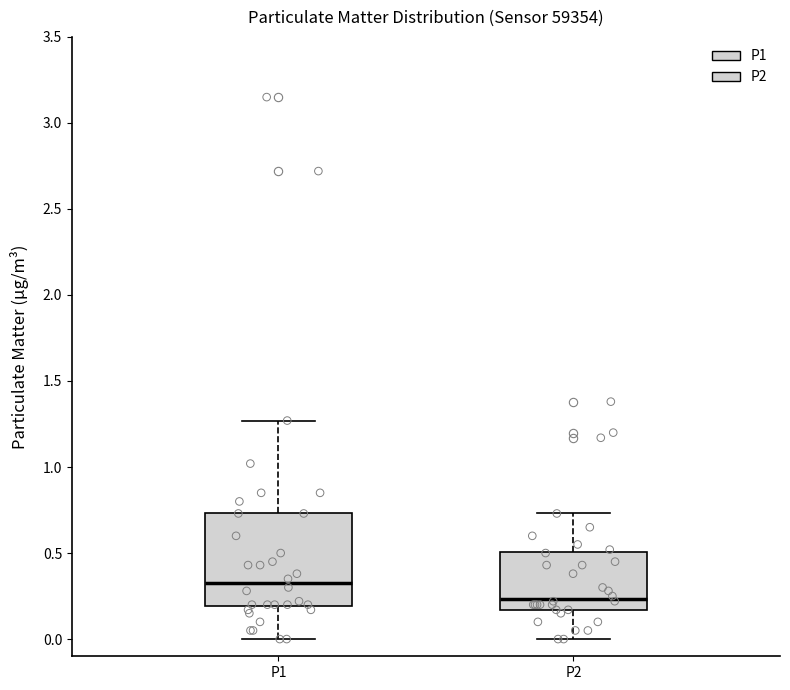

Comparing the boxes themselves (not the whiskers), which one is the tallest?

P1